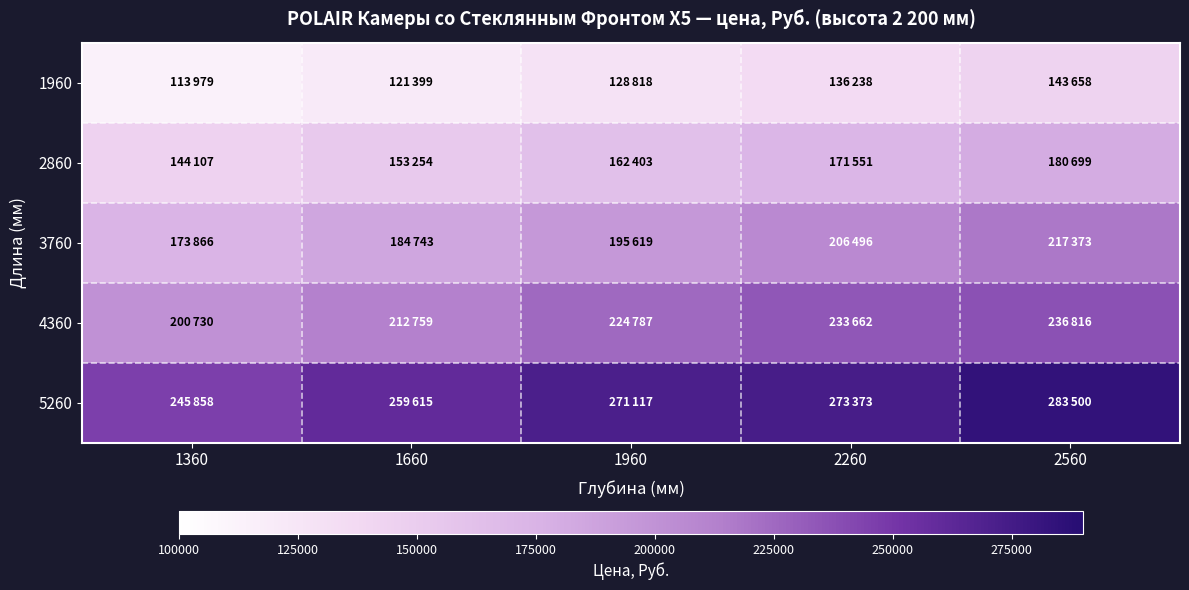

What is the spread (max minus min) of values at 1360?

131879